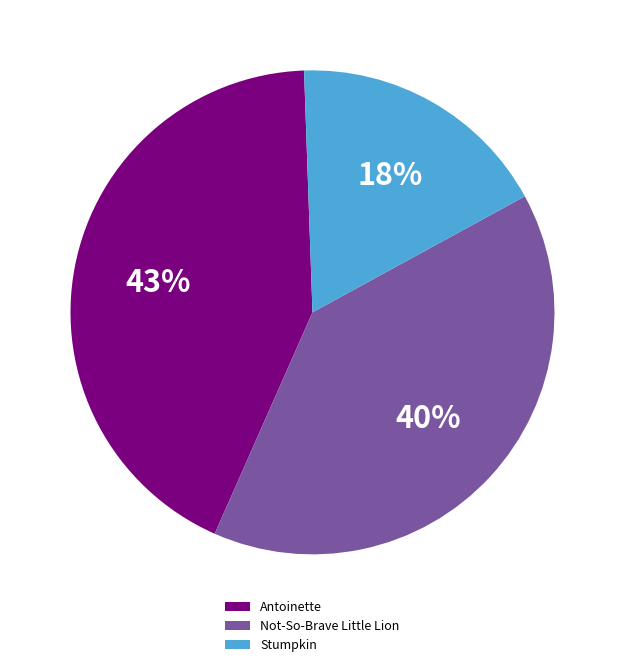

To the nearest percent, what is the combined percentage of Antoinette and Stumpkin?

60%